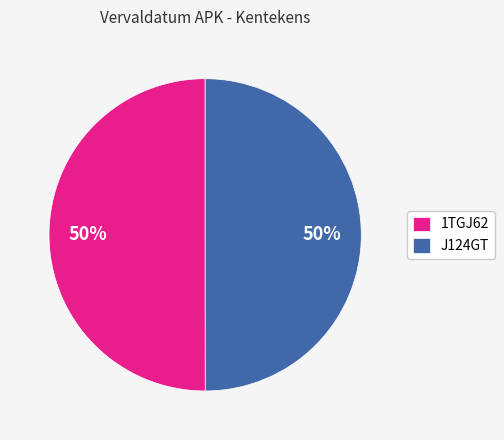

What is the ratio of the value at J124GT to the value at 1TGJ62?

1.0